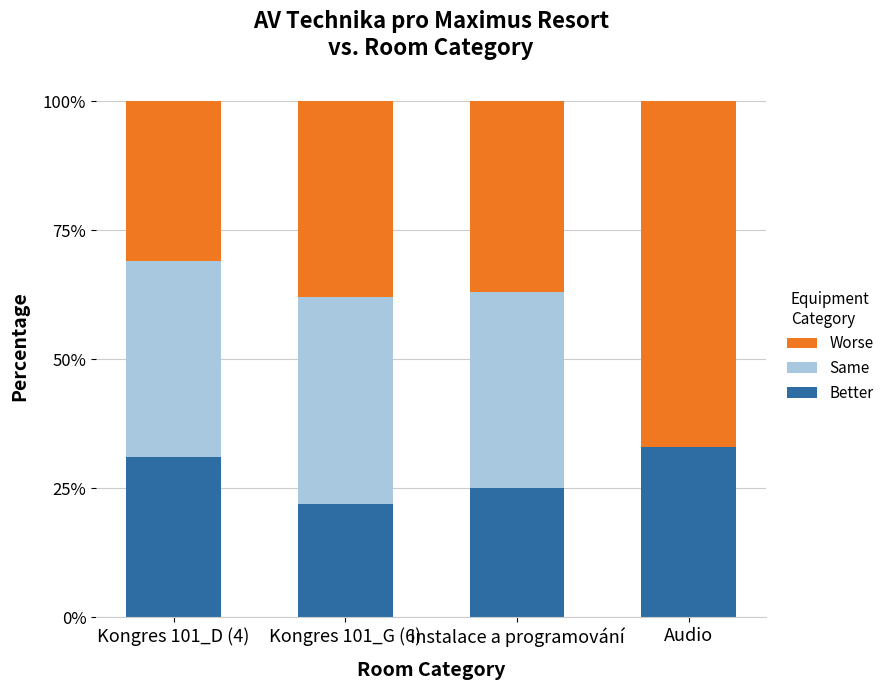

What is the maximum value for Better?

33